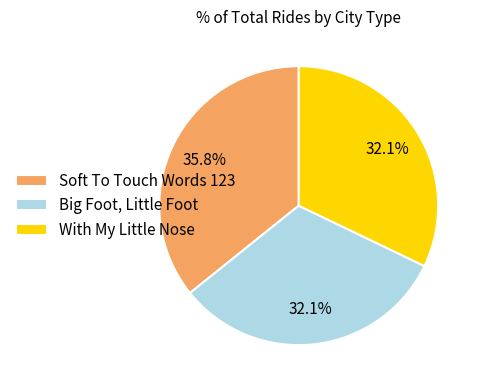

Which slice is the largest?

Soft To Touch Words 123